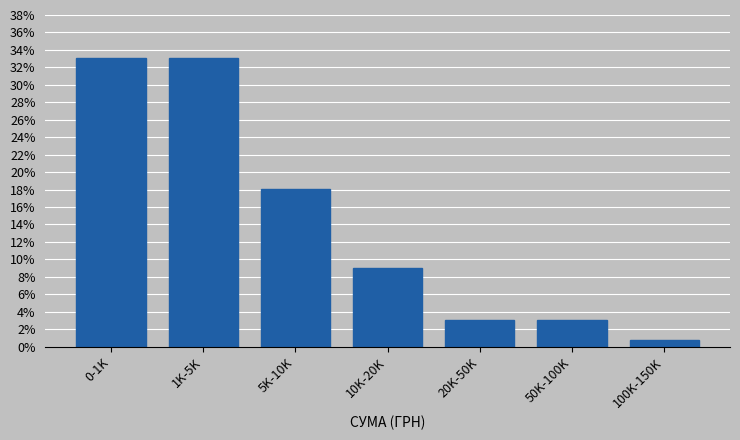

Reading left to right, list all the values displayed in this chart.

0-1K=33.1	1K-5K=33.1	5K-10K=18.0	10K-20K=9.0	20K-50K=3.0	50K-100K=3.0	100K-150K=0.8